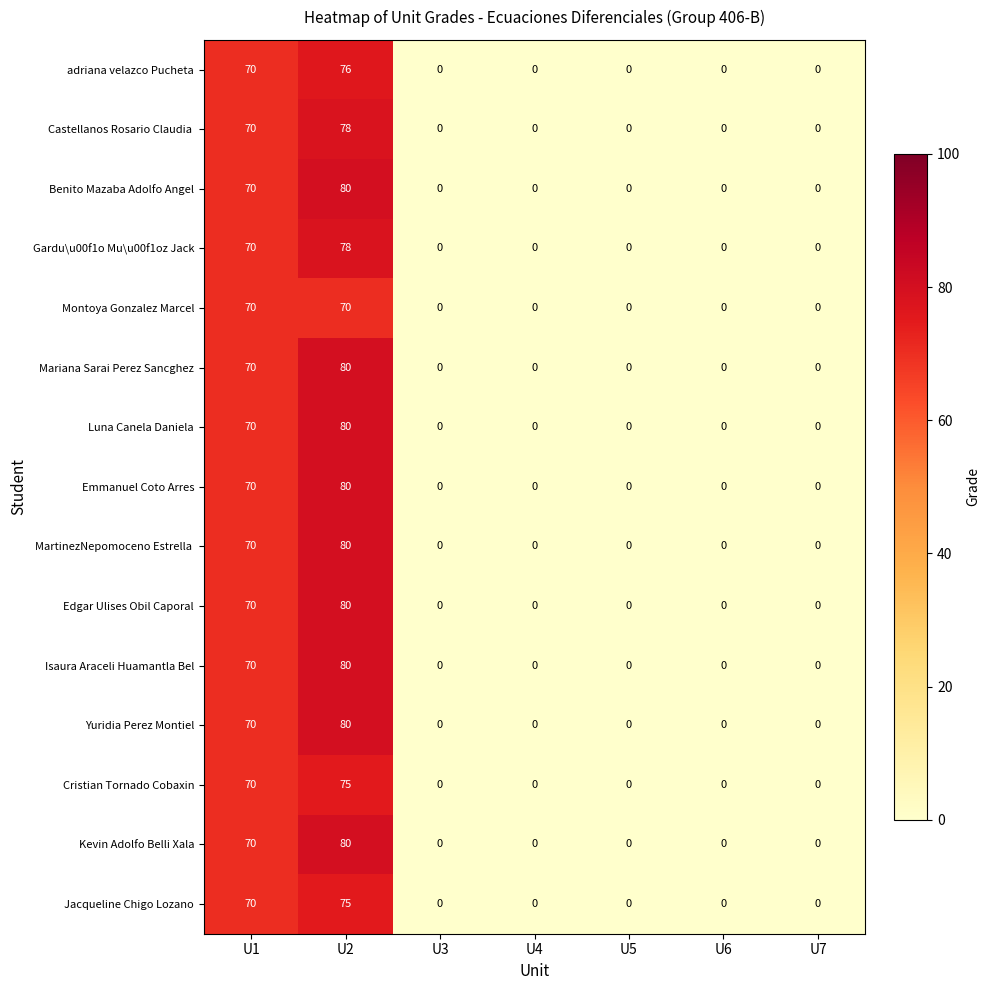

What is the sum of all Yuridia Perez Montiel values?

150